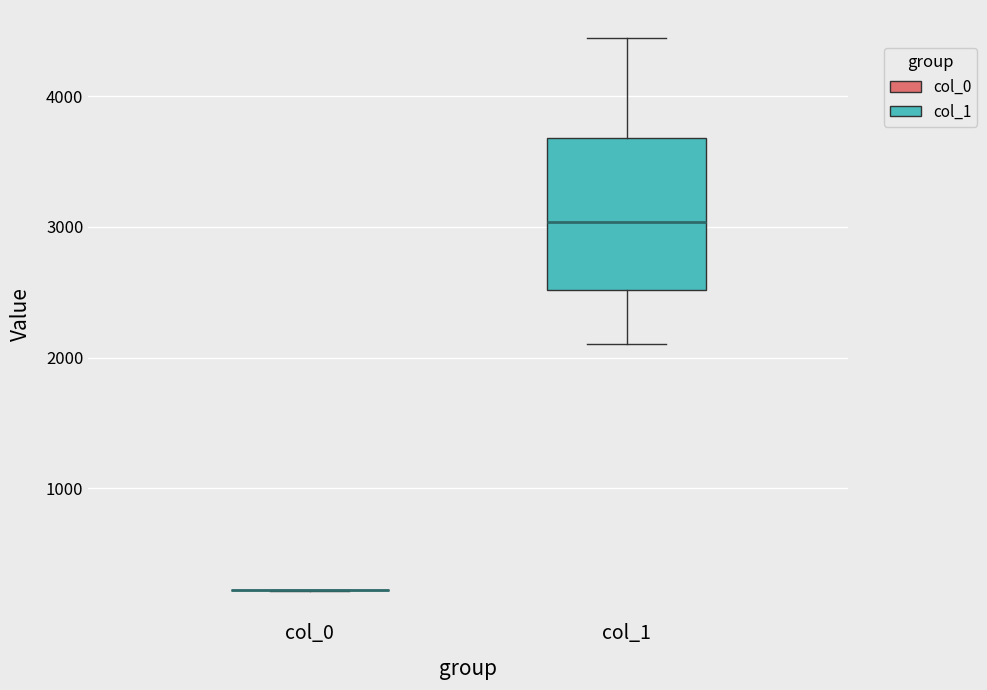

Comparing the boxes themselves (not the whiskers), which one is the tallest?

col_1